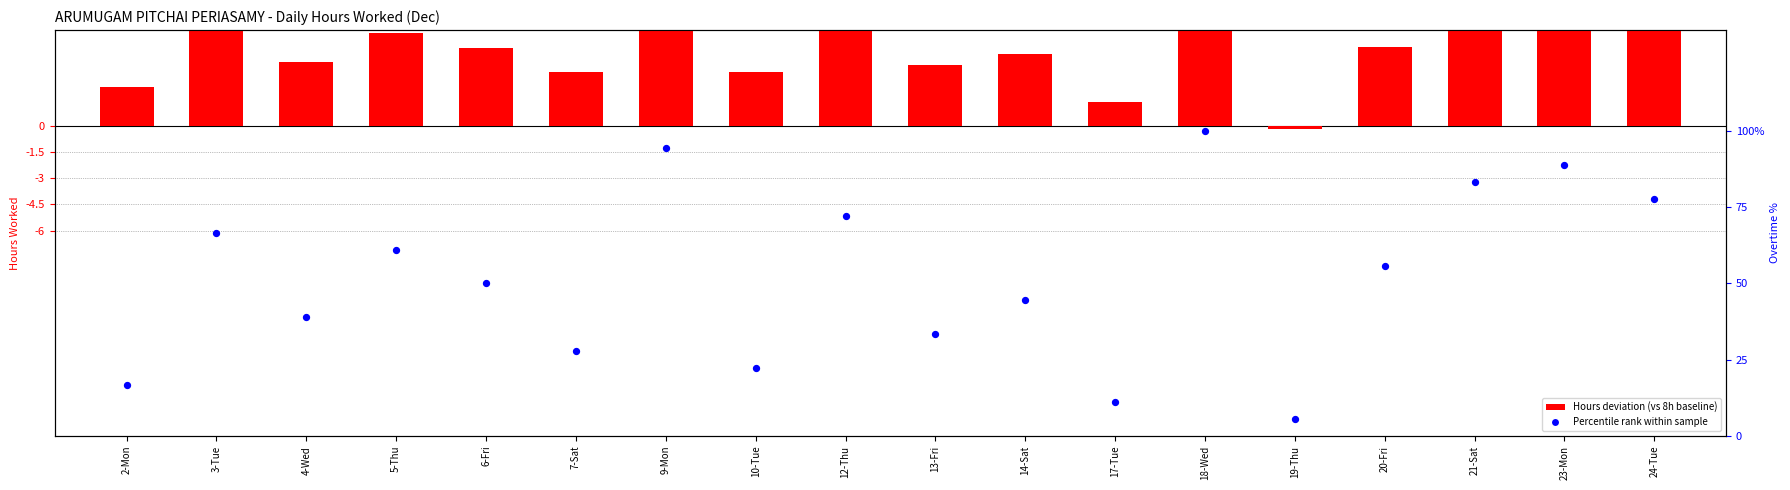

At which category is the sum across all series the highest?

18-Wed